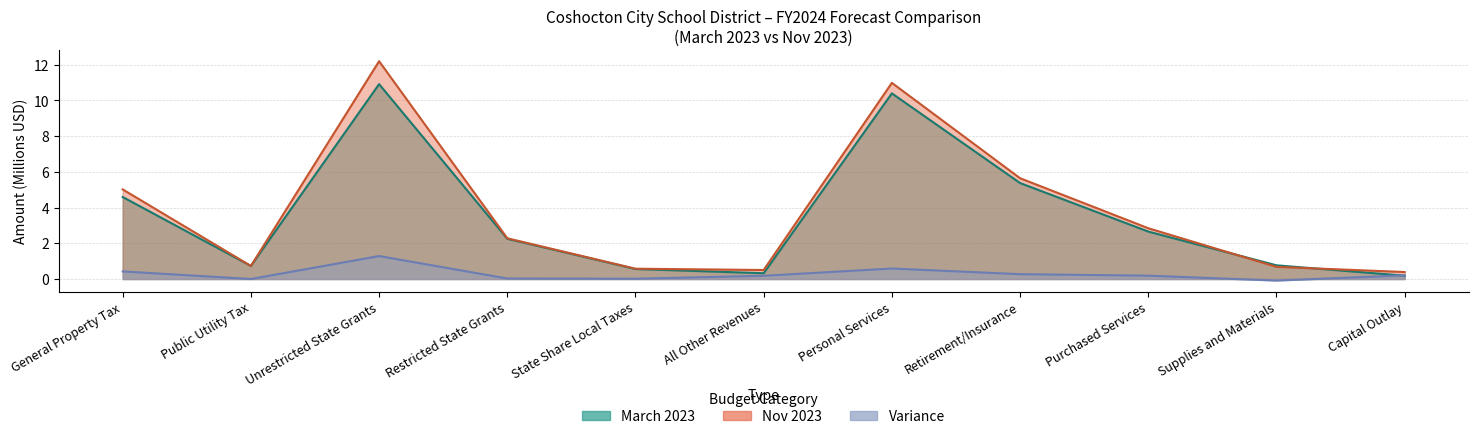

Between which two adjacent categories do March 2023 and Variance first intersect?

Supplies and Materials and Capital Outlay